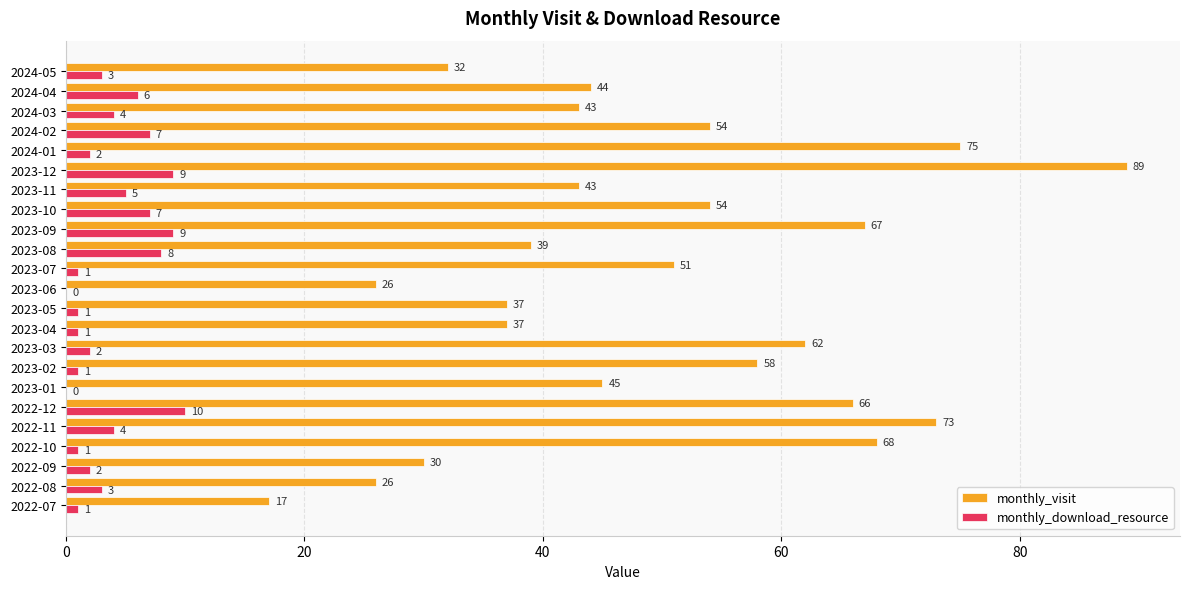

What is the sum of all monthly_visit values?

1136